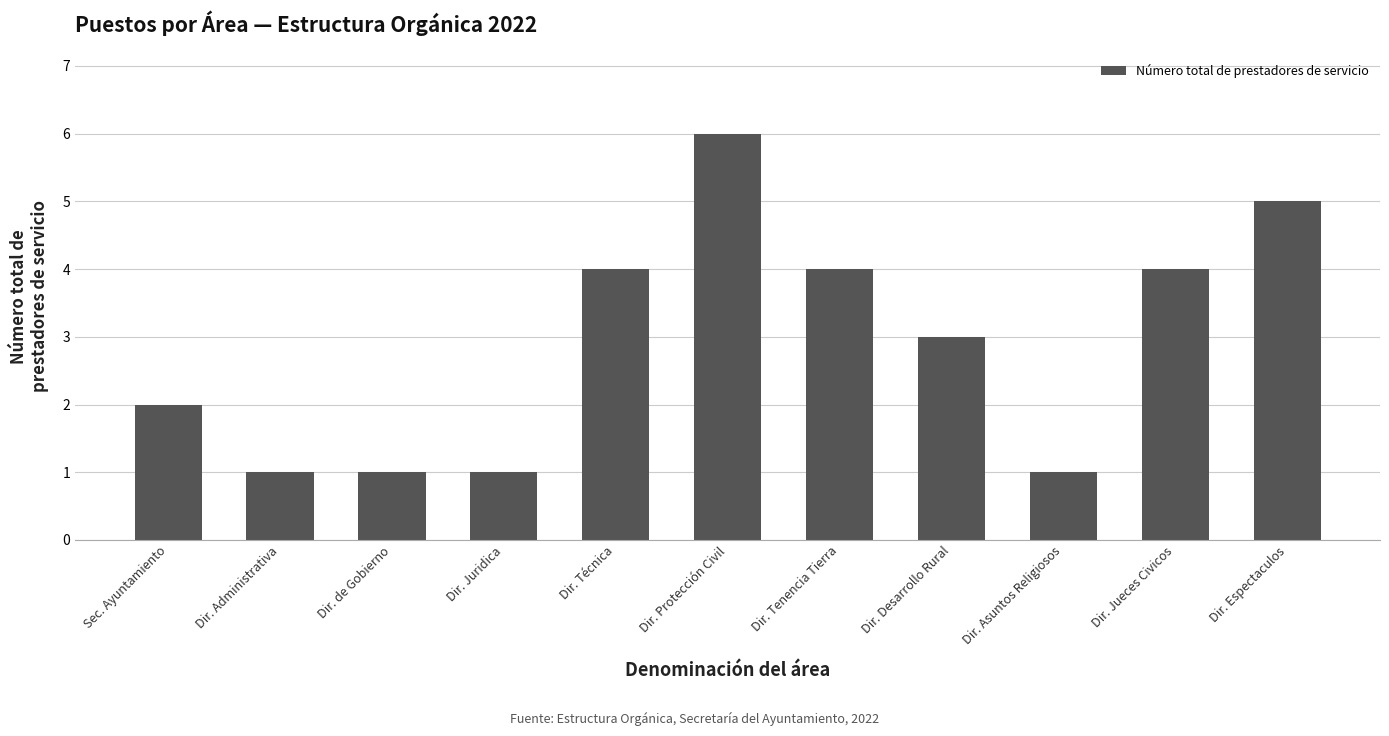

Where does the data first go above 3?

Dir. Técnica